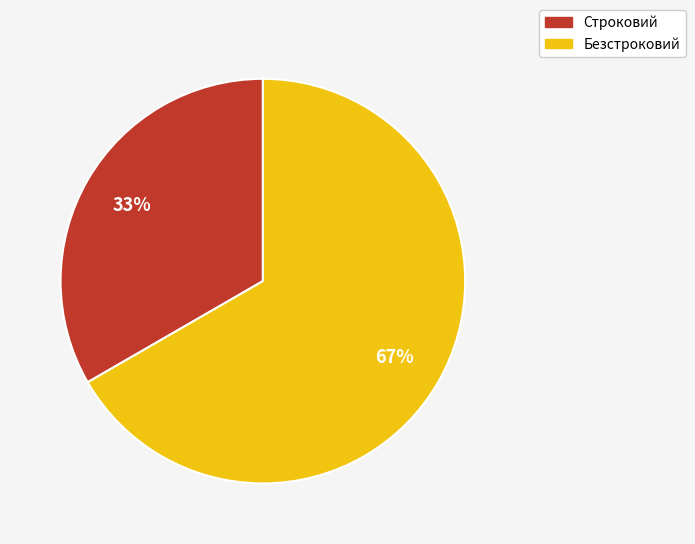

Combined, do Безстроковий and Строковий account for over 50%?

Yes